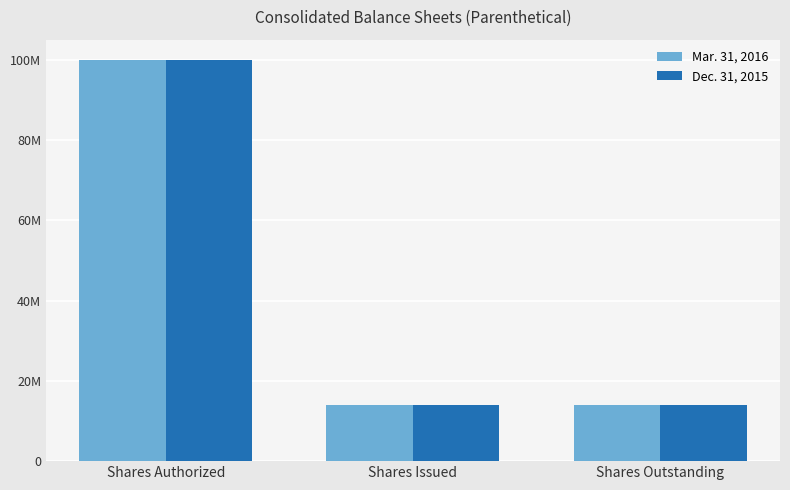

Does the chart contain stacked bars?

No